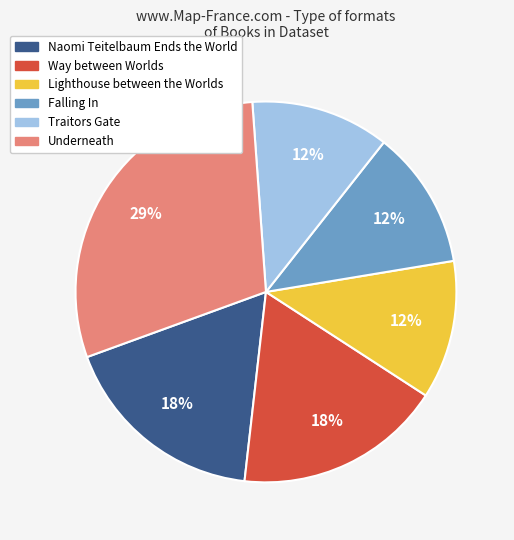

What is the largest slice in the pie chart?

Underneath